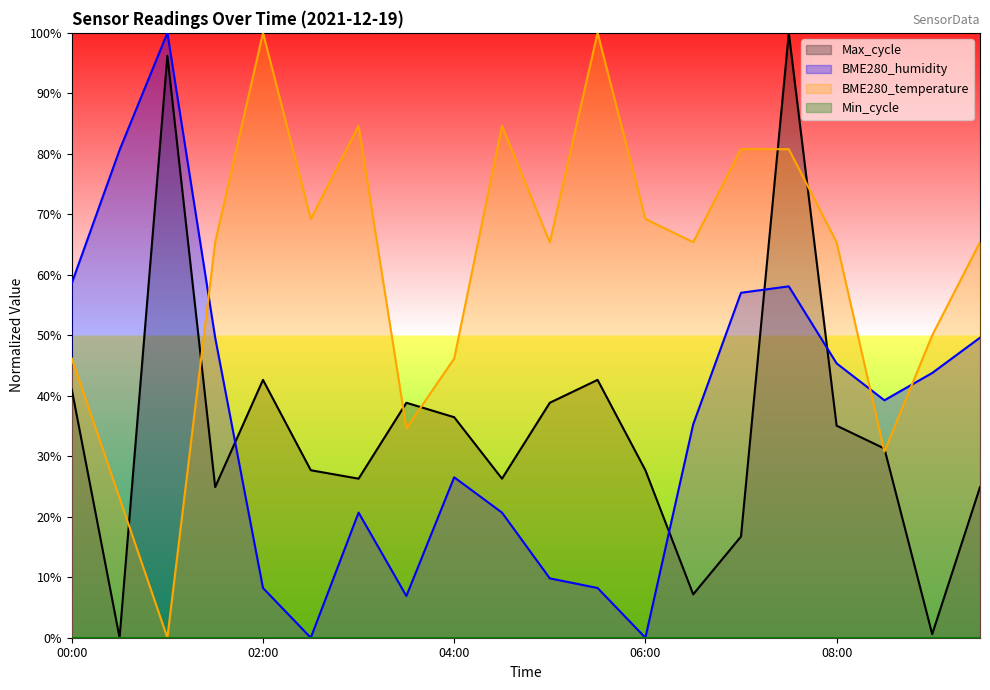

List the labels in order of Max_cycle value, largest first.

07:30, 01:00, 02:00, 05:30, 00:00, 03:30, 05:00, 04:00, 08:00, 08:30, 02:30, 06:00, 03:00, 04:30, 01:30, 09:30, 07:00, 06:30, 09:00, 00:30